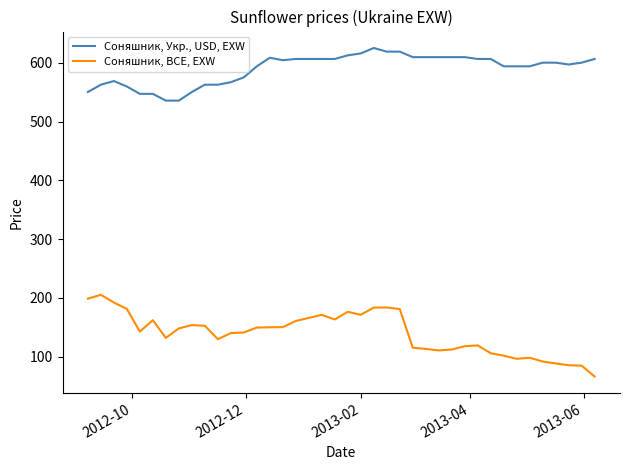

What is the sum of all Соняшник, Укр., USD, EXW values?

23608.5